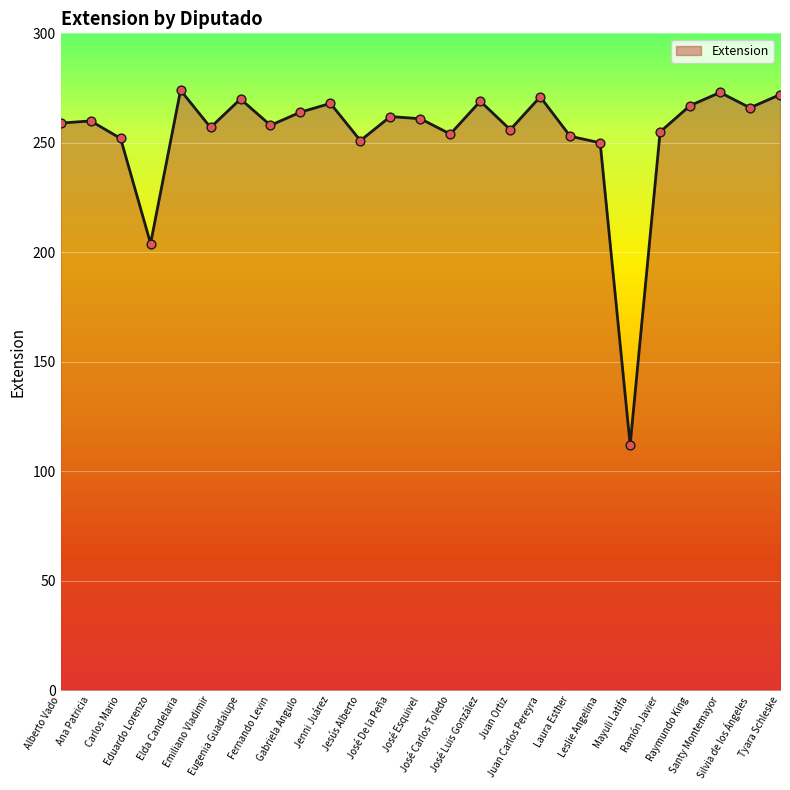

What is the greatest value displayed?

274